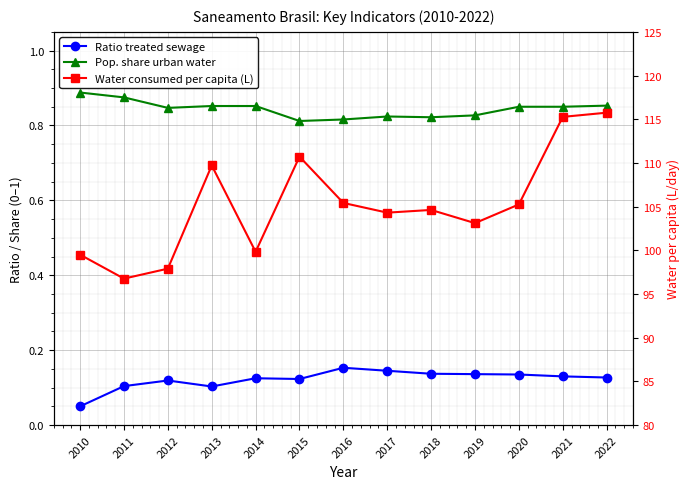

How many interior local peaks does the Pop. share urban water series have?

1